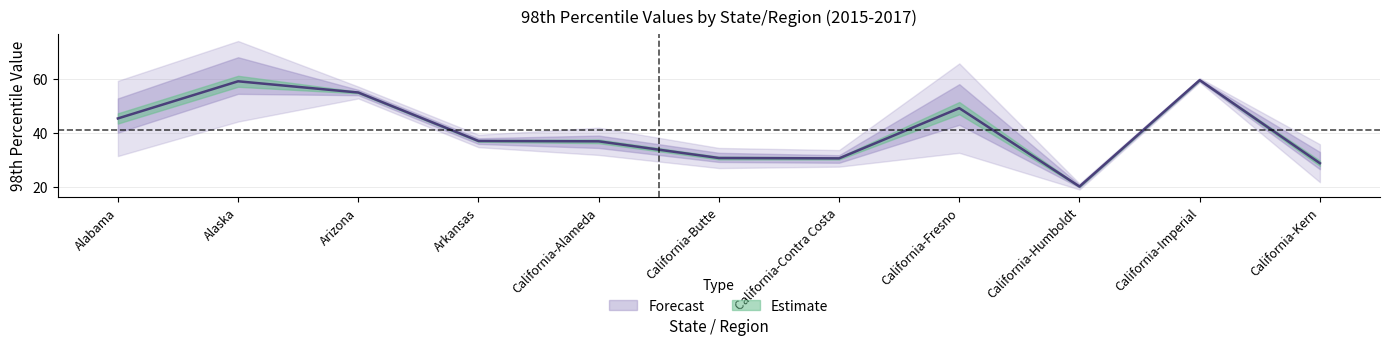

Where is the first local minimum for 2015 98th Percentile?

Arkansas